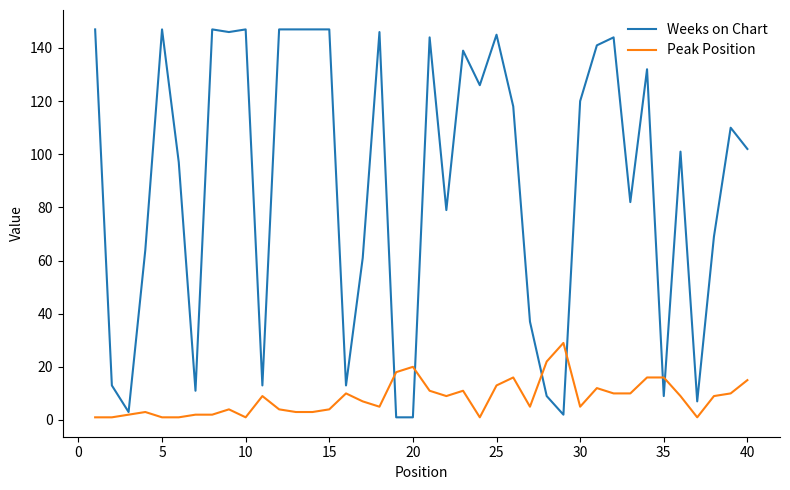

Rank the series by their average value, from highest to lowest.

Weeks on Chart, Peak Position